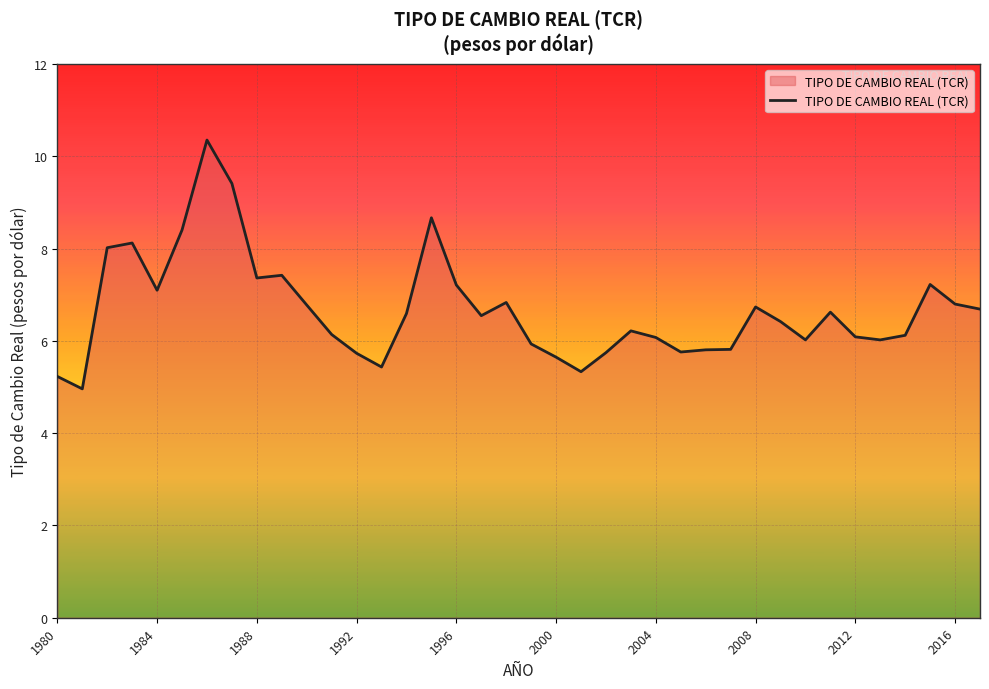

What is the difference between the maximum and minimum values?

5.4